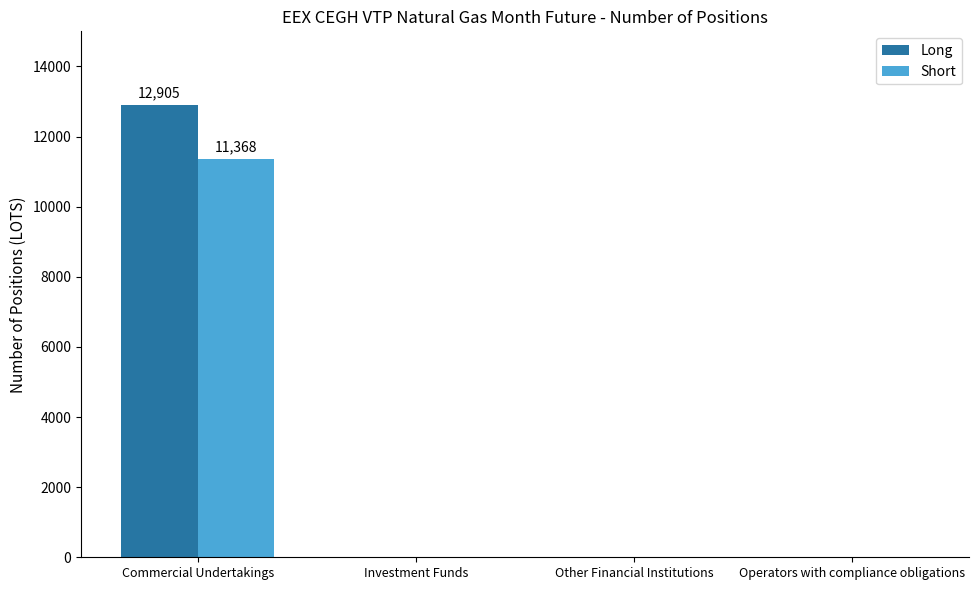

At which category is the sum across all series the highest?

Commercial Undertakings